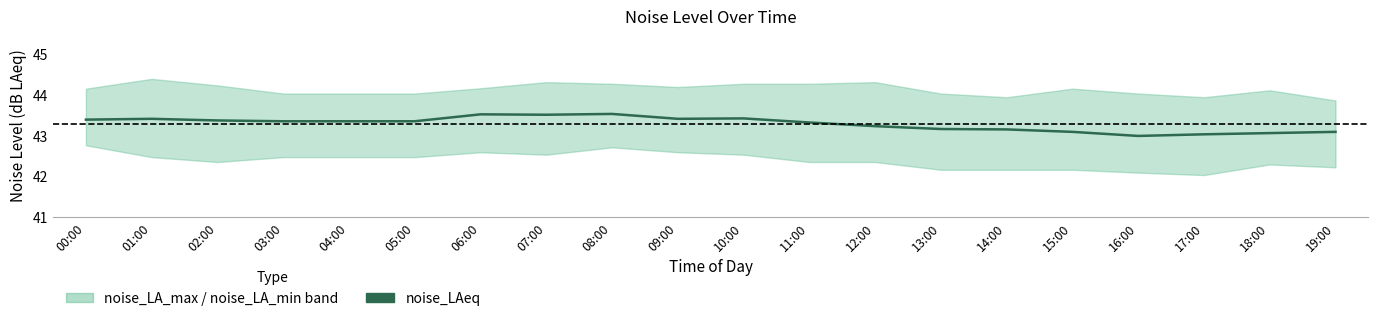

Rank the categories by value from lowest to highest.

16:00, 17:00, 18:00, 15:00, 19:00, 14:00, 13:00, 12:00, 11:00, 03:00, 04:00, 05:00, 02:00, 00:00, 01:00, 09:00, 10:00, 07:00, 06:00, 08:00